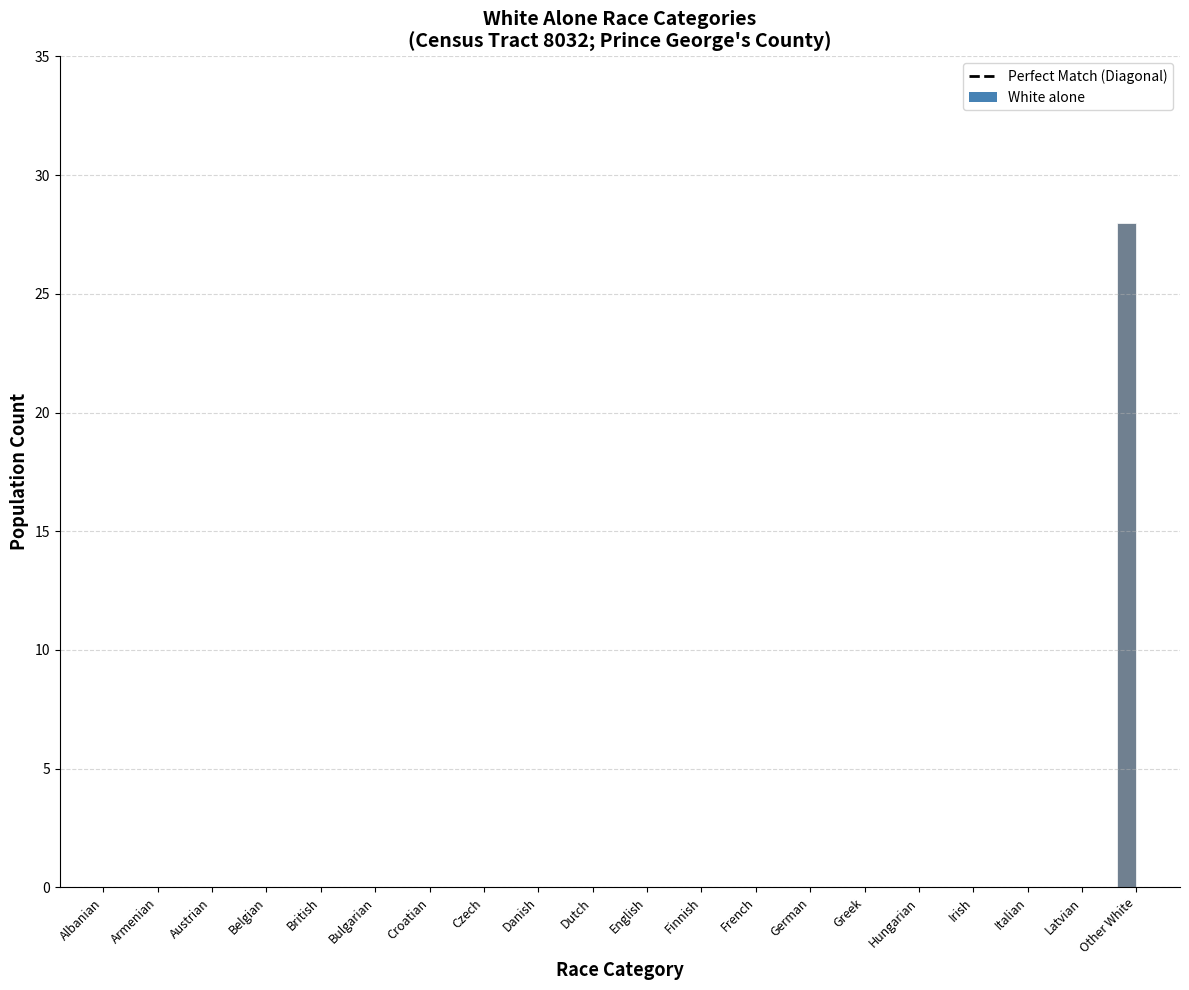

What position from the left is Hungarian?

16